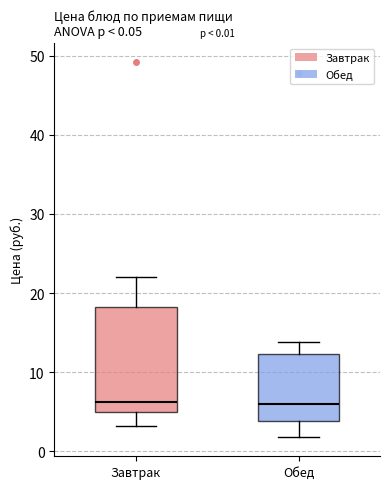

Which box is the tallest, from its lower edge to its upper edge?

Завтрак